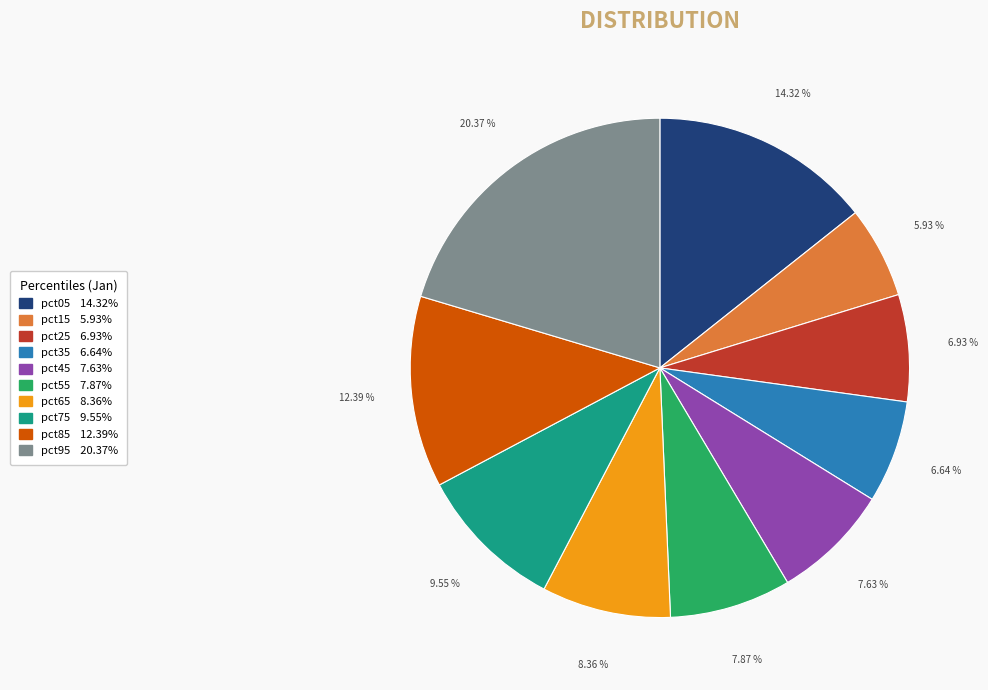

Which category has the smallest portion of the pie?

pct15